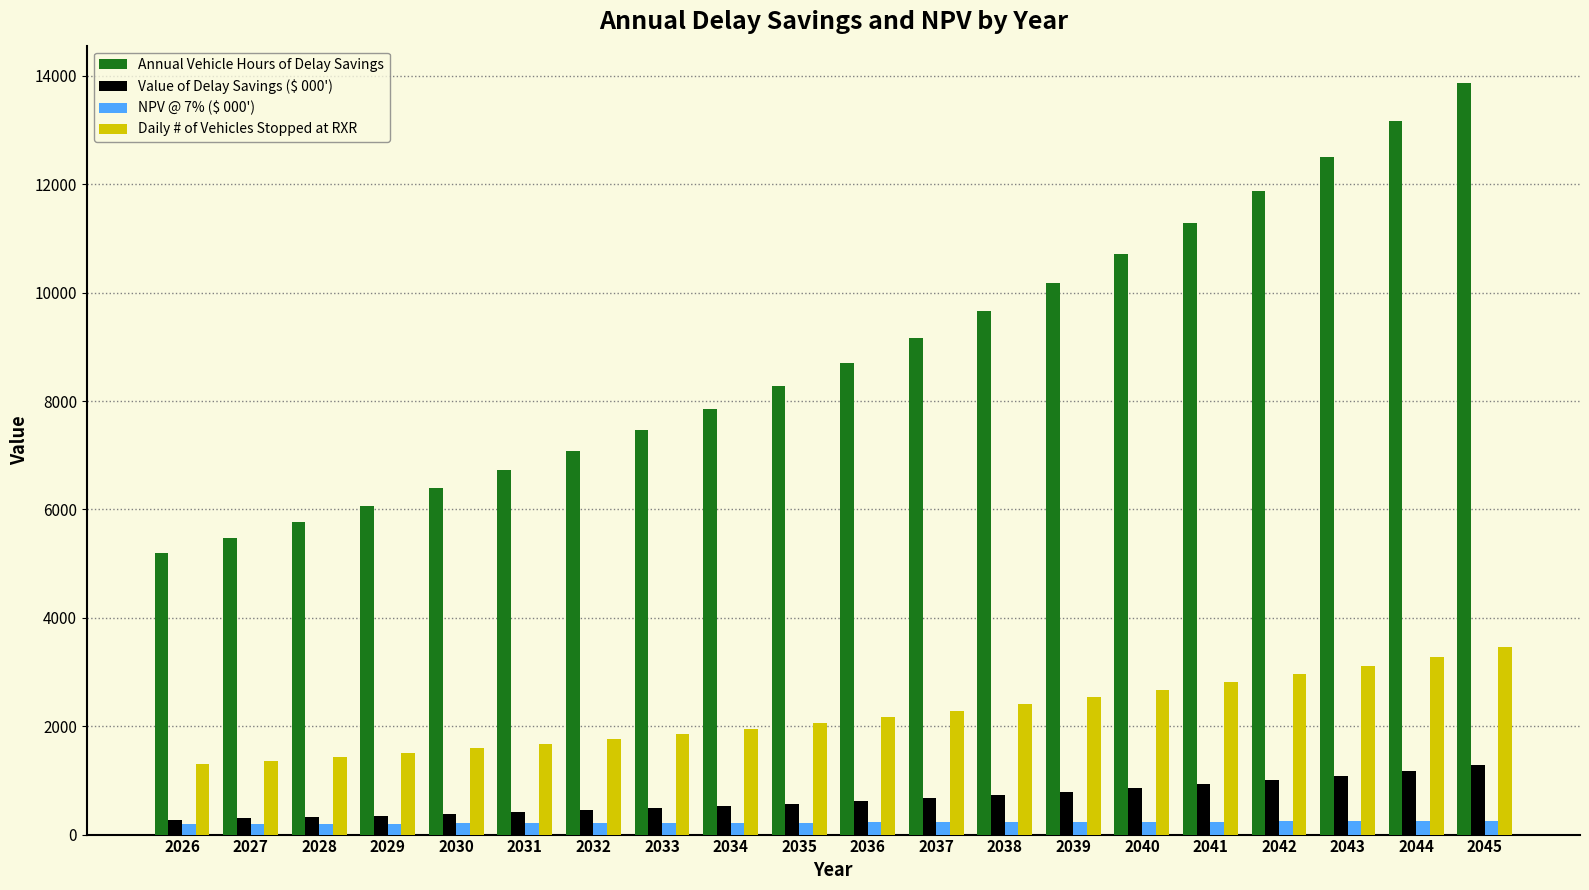

Count the number of categories in the chart.

20